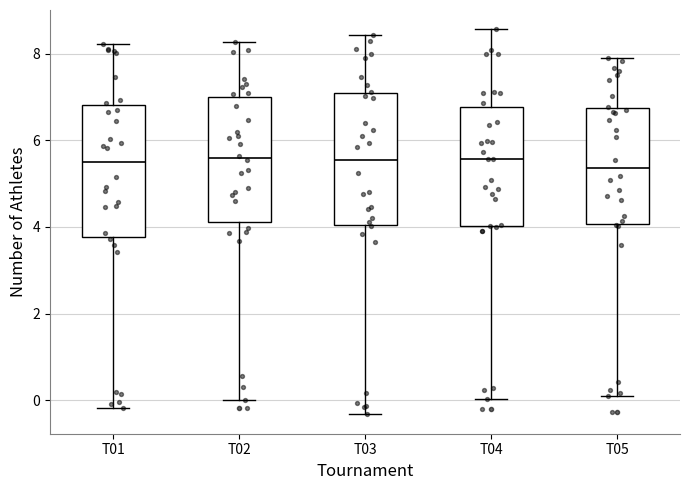

Where is the lower edge of the box for T03 on the y-axis? The values are not printed on the chart, so give them approximately, as read against the axis.

4.0